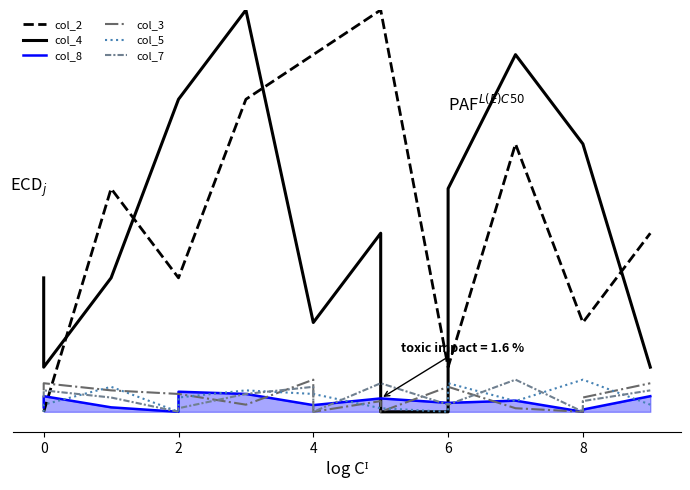

Which series has the largest range (max minus min)?

col_2